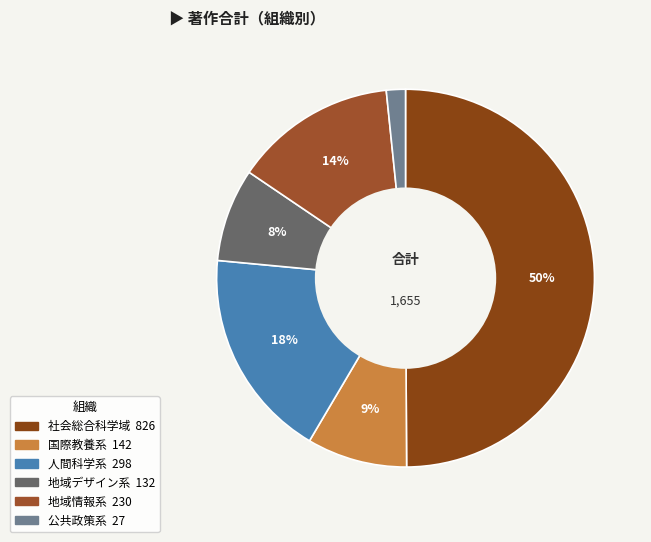

What percentage do 社会総合科学域 and 公共政策系 together represent?

51.5%